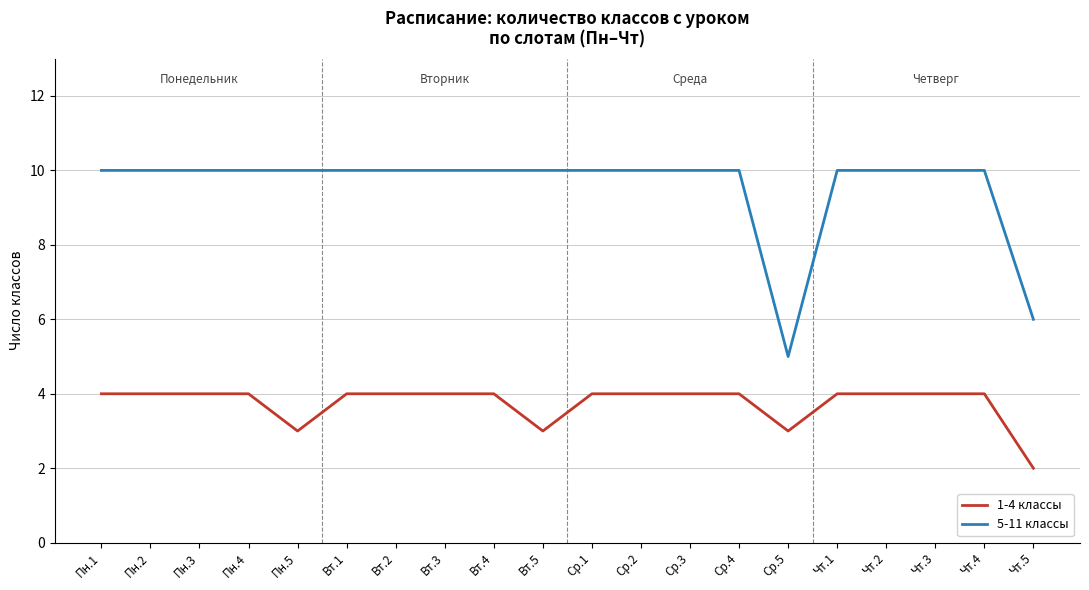

Which series has the largest range (max minus min)?

5-11 классы